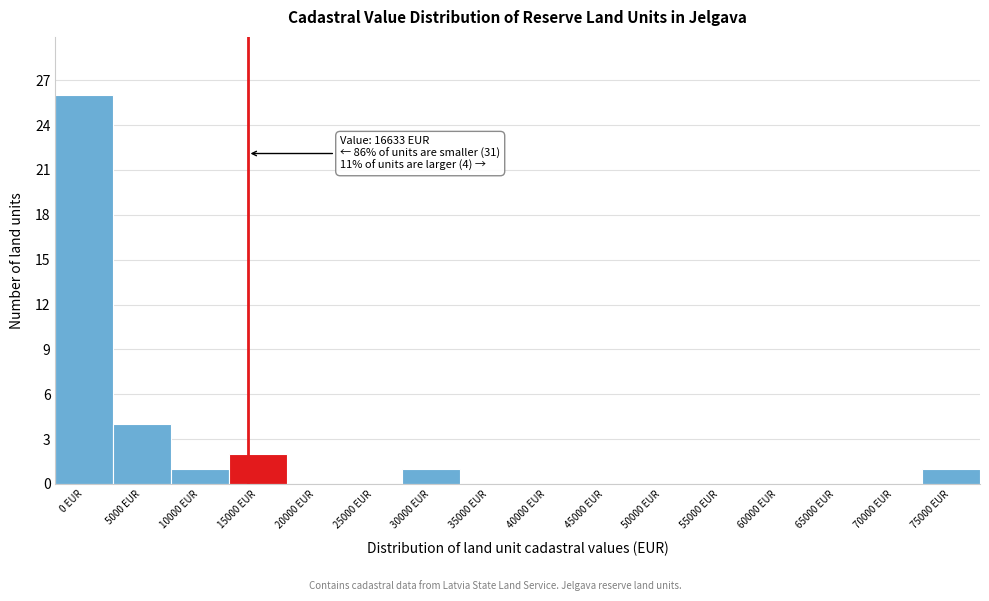

Reading left to right, transcribe all the data shown in this chart.

0 EUR=26	5000 EUR=4	10000 EUR=1	15000 EUR=2	20000 EUR=0	25000 EUR=0	30000 EUR=1	35000 EUR=0	40000 EUR=0	45000 EUR=0	50000 EUR=0	55000 EUR=0	60000 EUR=0	65000 EUR=0	70000 EUR=0	75000 EUR=1